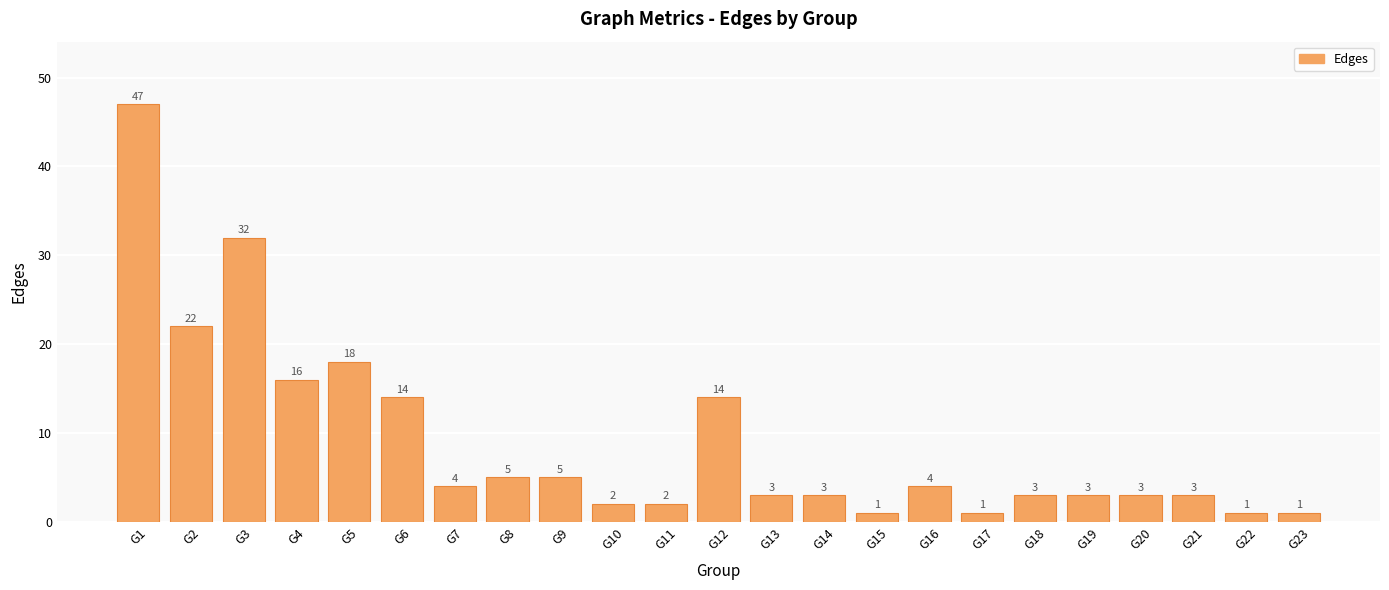

At which label is the value closest to 24?

G2